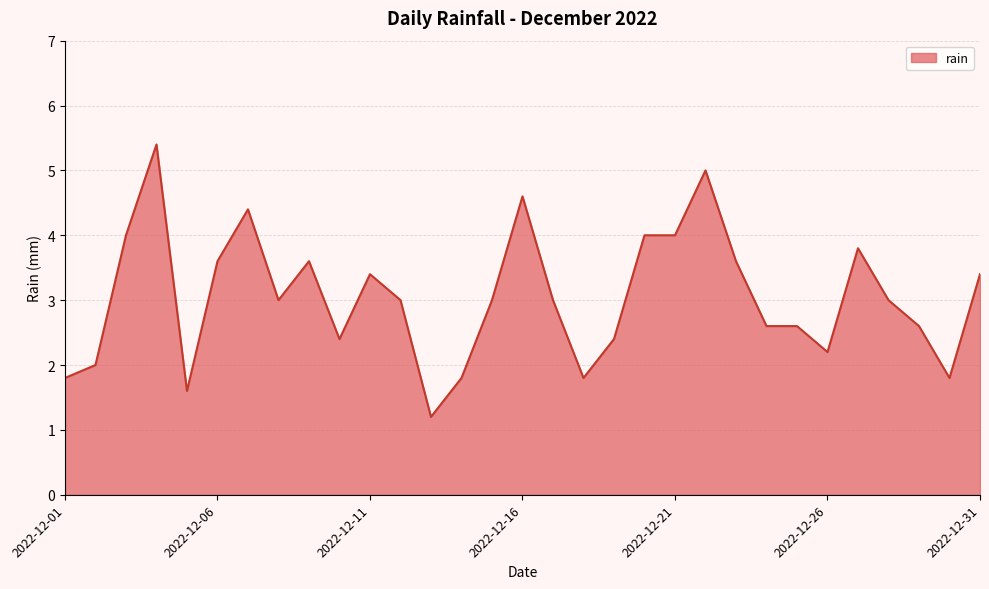

What is the smallest value displayed?

1.2